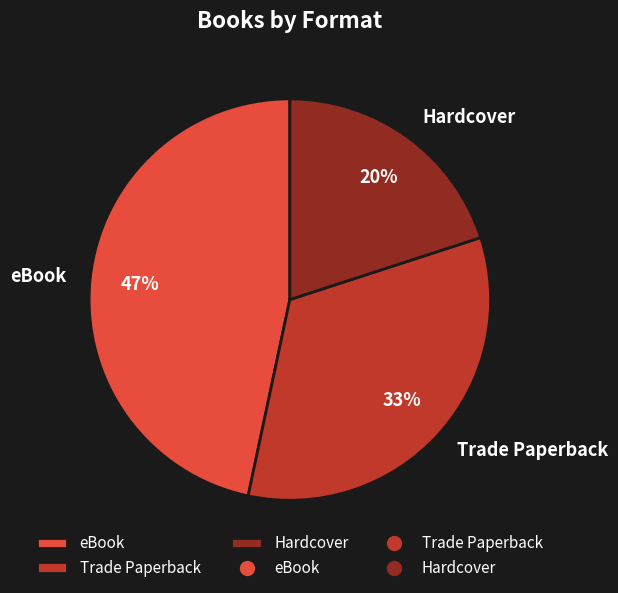

The Trade Paperback slice represents 23% of the pie. True or false?

False